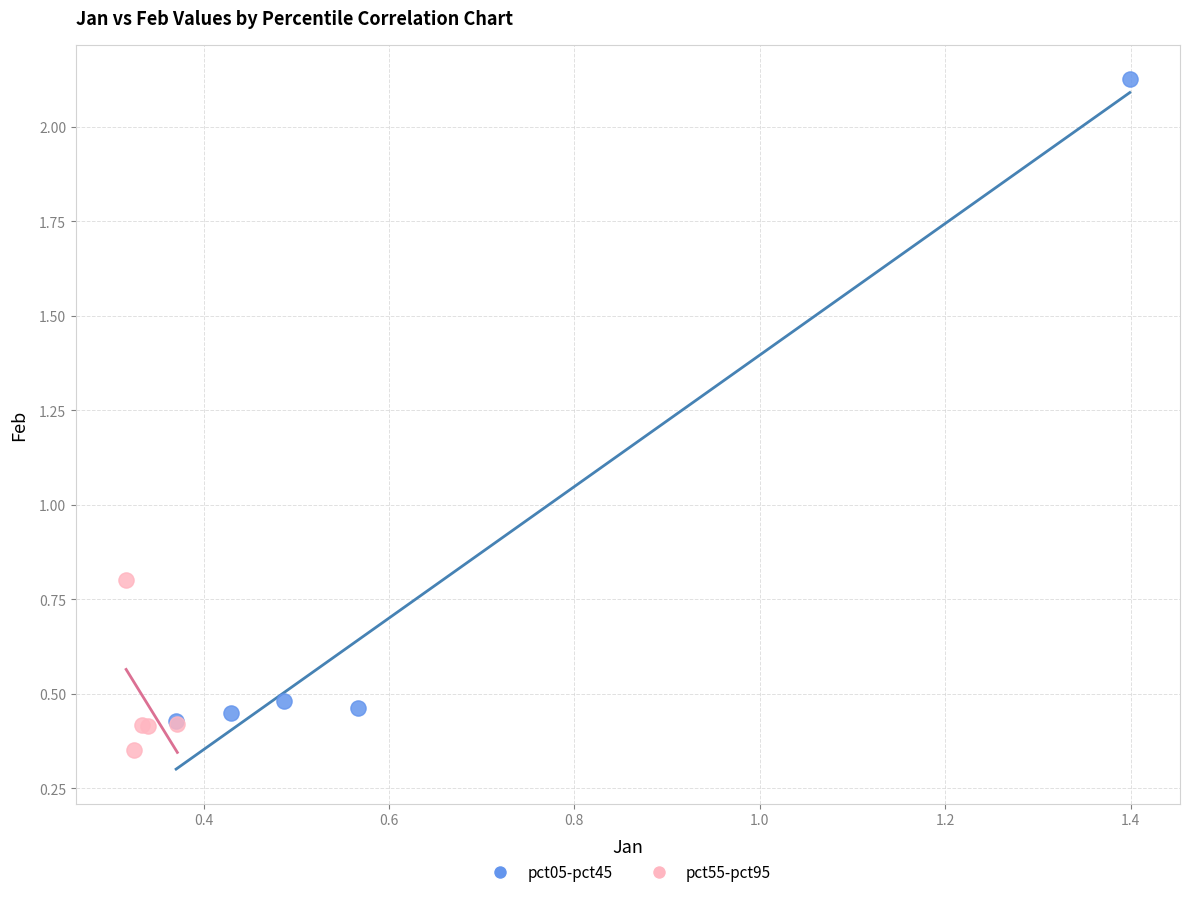

Which series reaches the maximum Y coordinate?

pct05-pct45